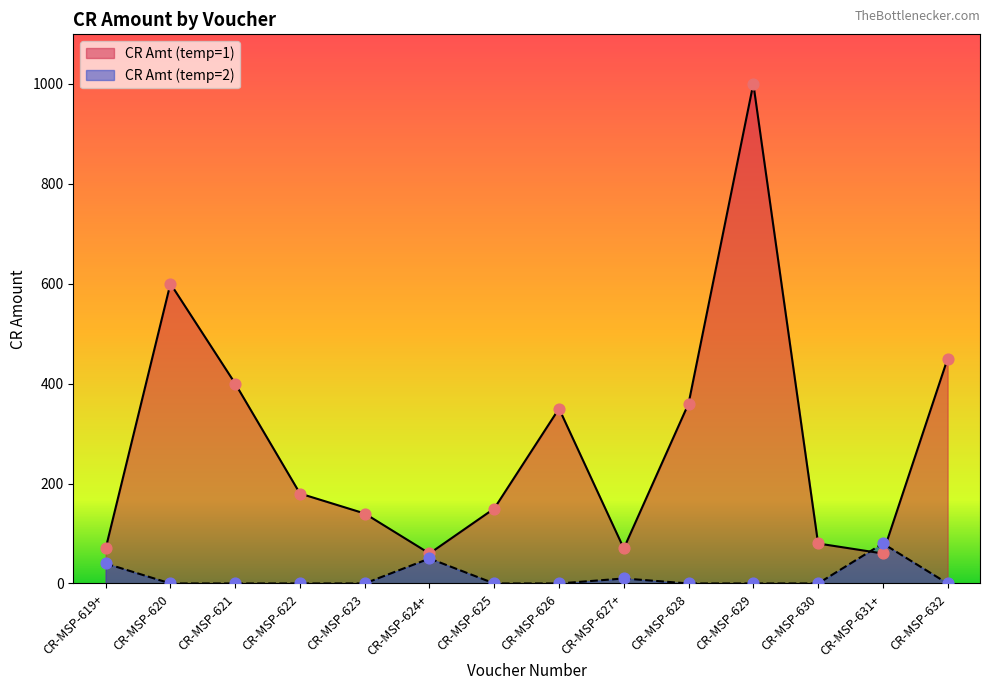

What are all the series names shown in the legend?

CR Amt (temp=1), CR Amt (temp=2)